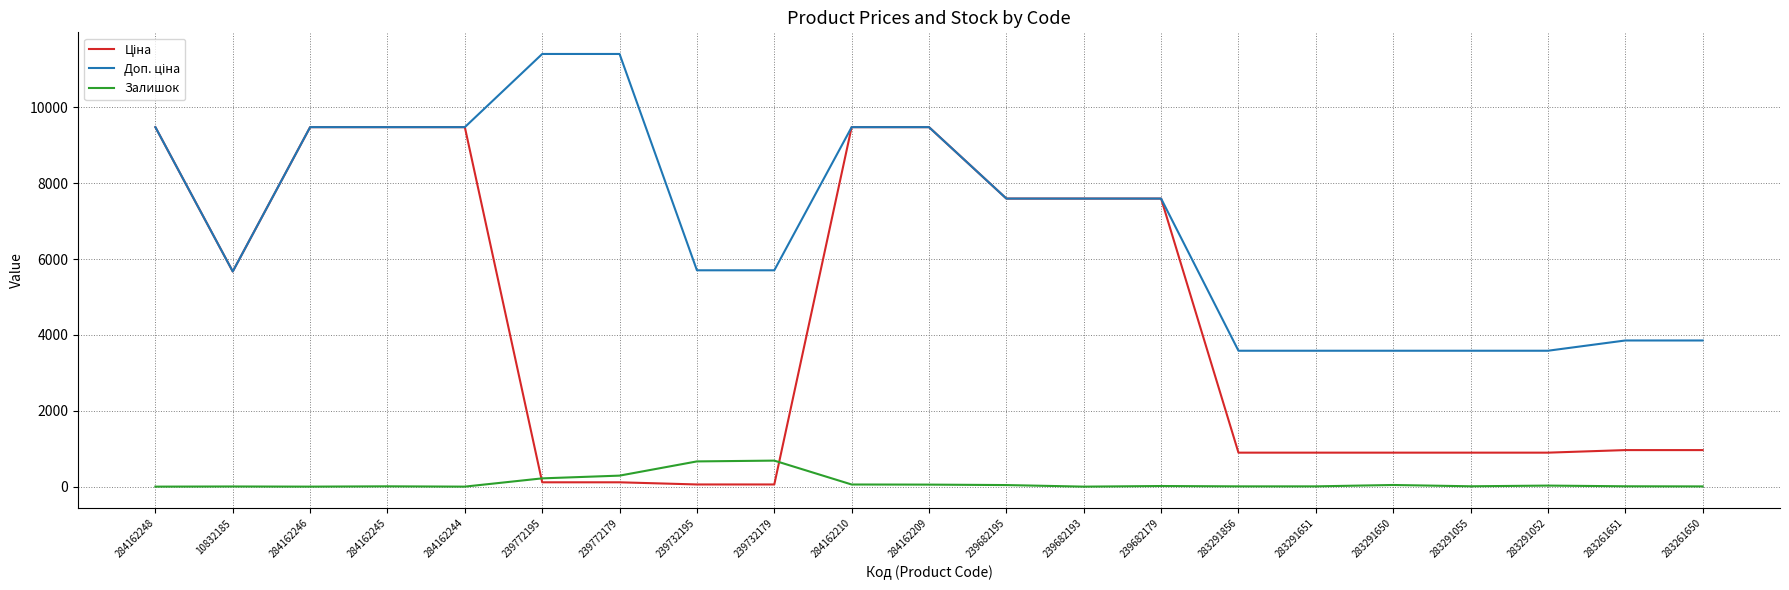

Does the chart have visible grid lines?

Yes